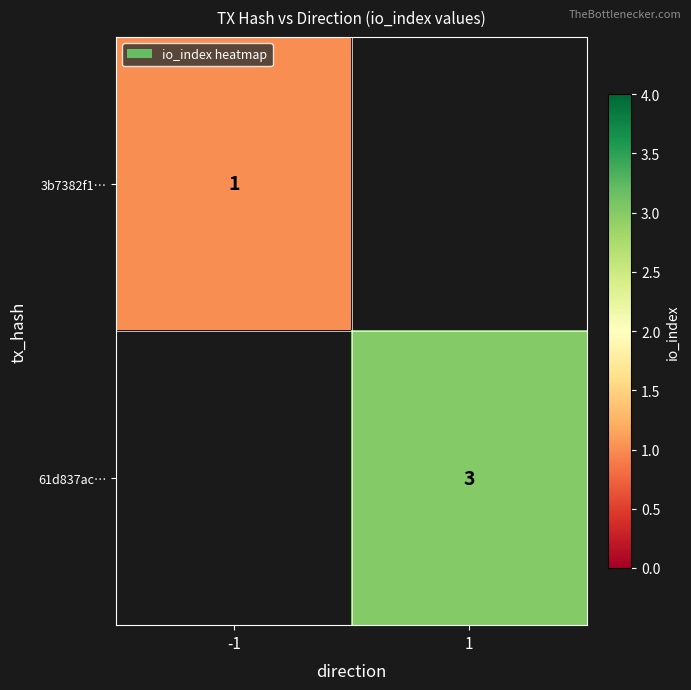

The value of 61d837ac… at 1 is 1. True or false?

False